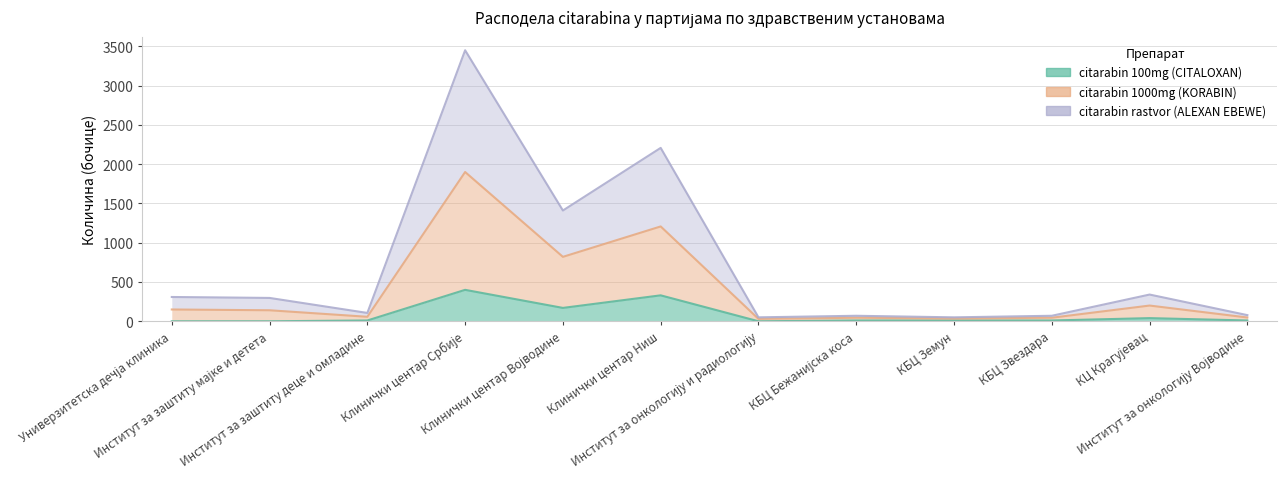

True or false: citarabin rastvor (ALEXAN EBEWE) and citarabin 100mg (CITALOXAN) intersect in this chart.

False